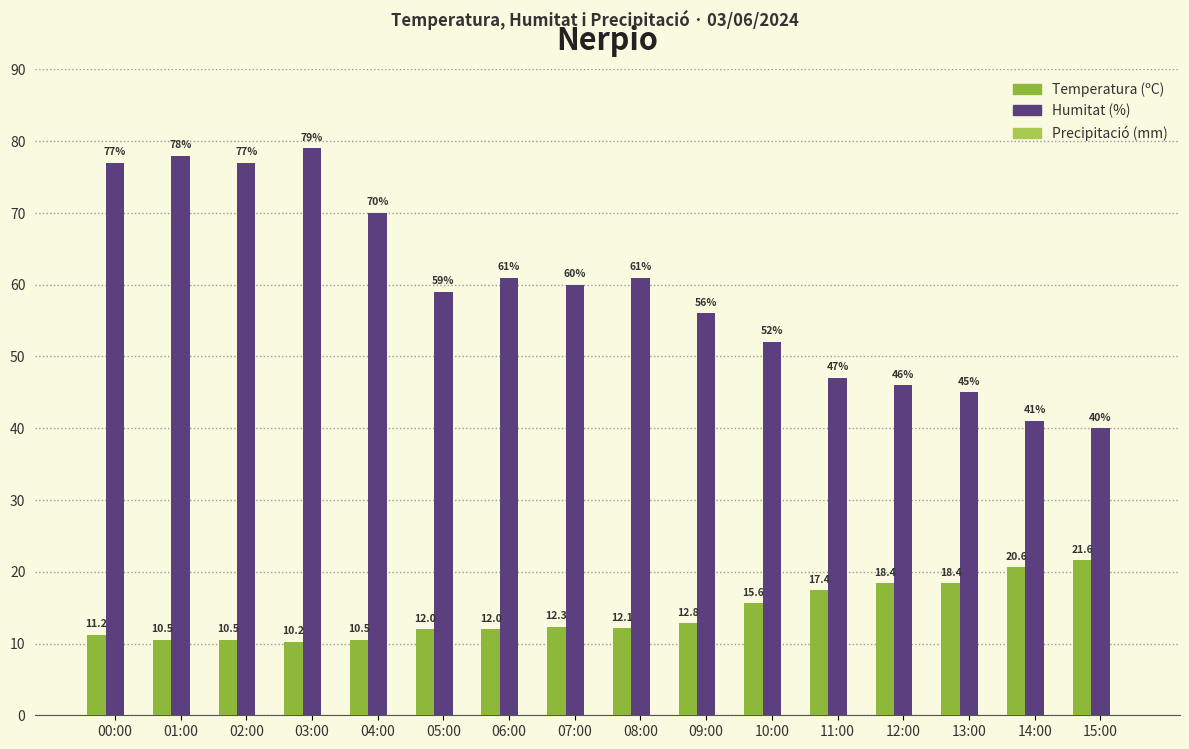

Rank the series by their average value, from lowest to highest.

Temperatura (ºC), Humitat (%)